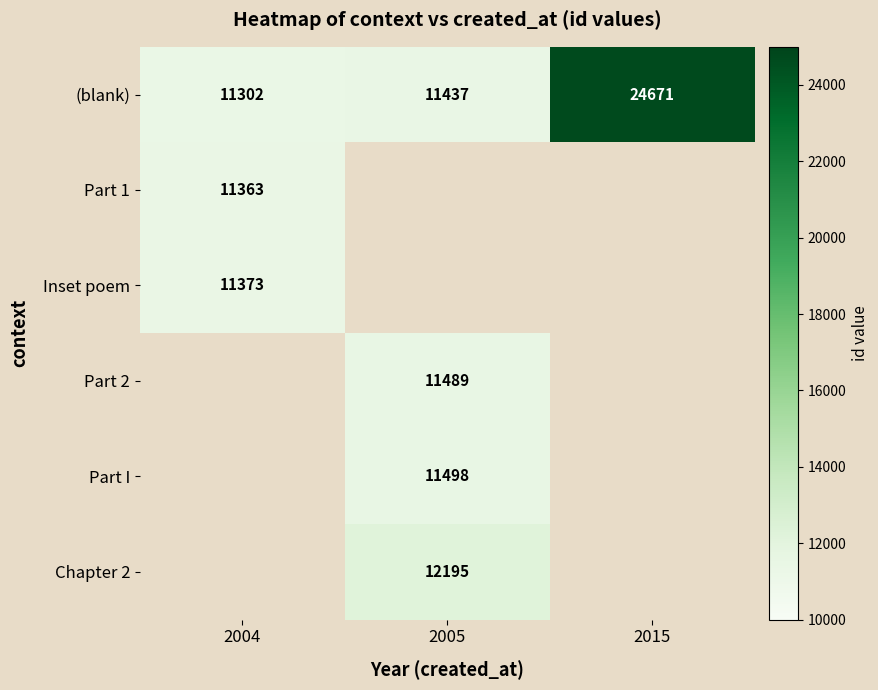

Which label corresponds to the smallest value in the chart?

2004